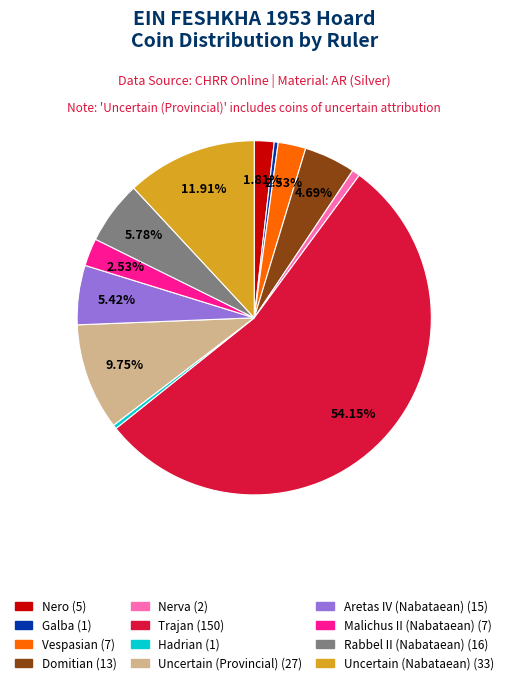

Approximately how many times larger is the value at Nero compared to Uncertain (Nabataean)?

0.2